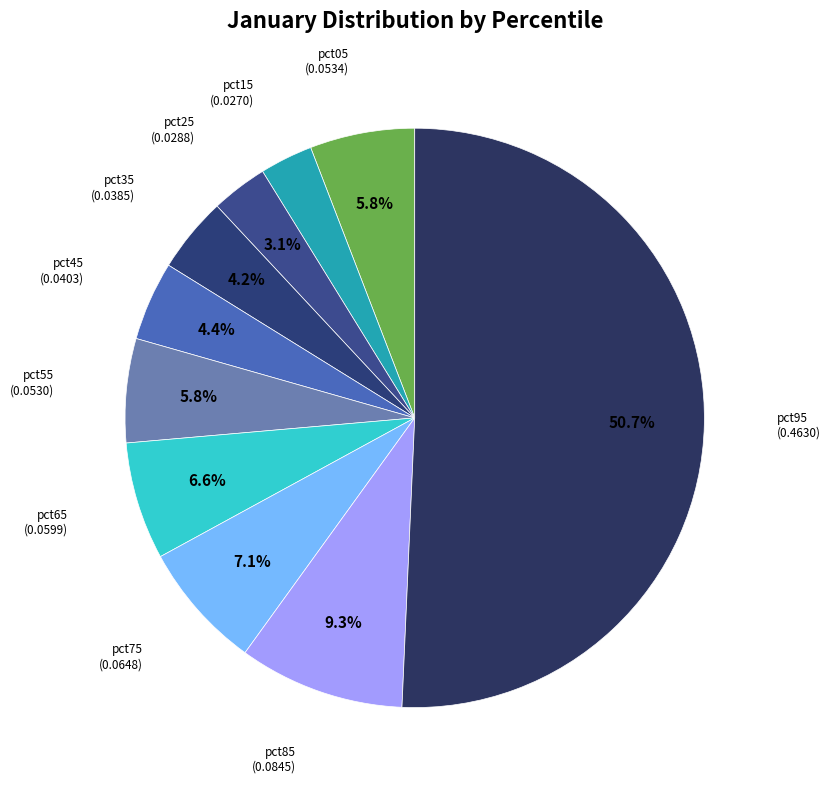

How many segments does this pie chart have?

10